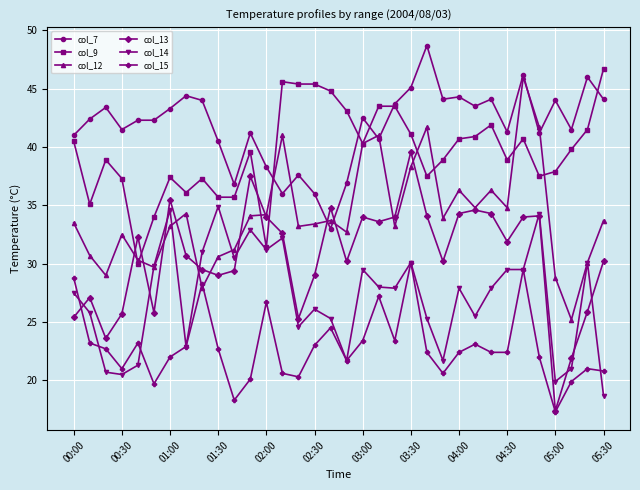

True or false: col_13 and col_9 cross at least once.

True